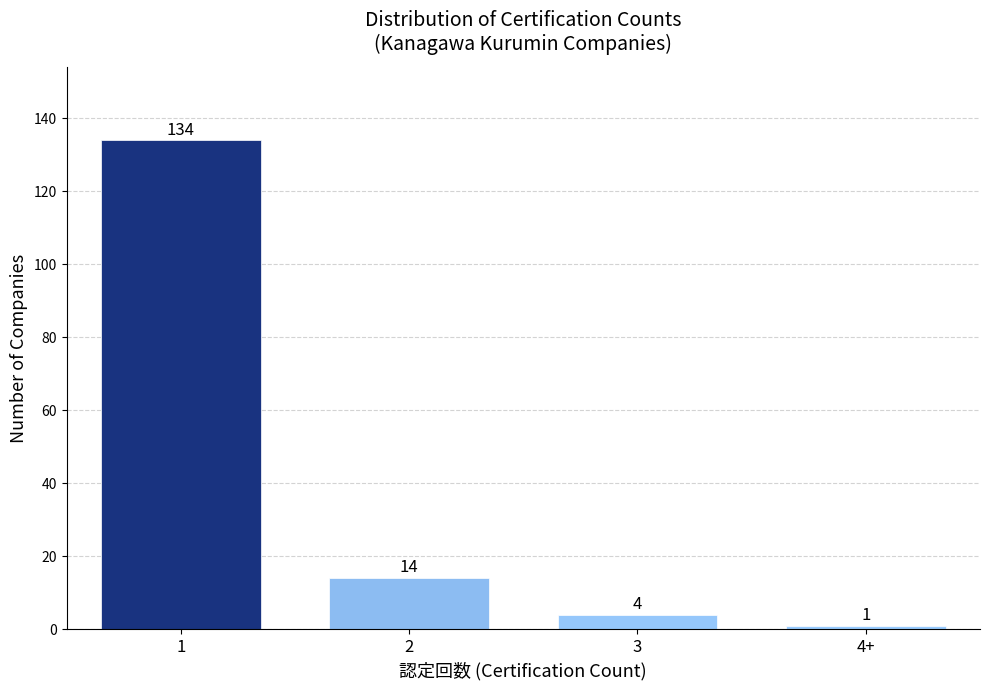

Reading right to left, list all the values displayed in this chart.

4+=1	3=4	2=14	1=134